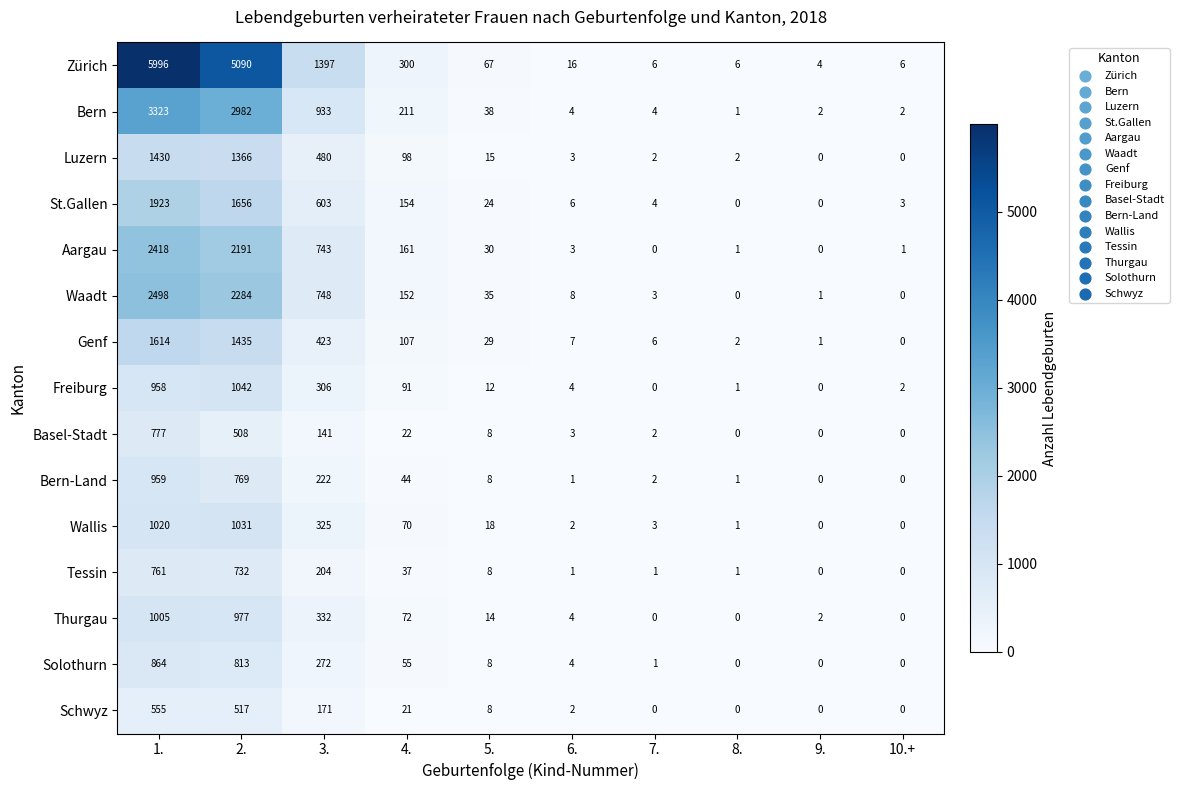

True or false: Aargau has a value of 90 at 4..

False